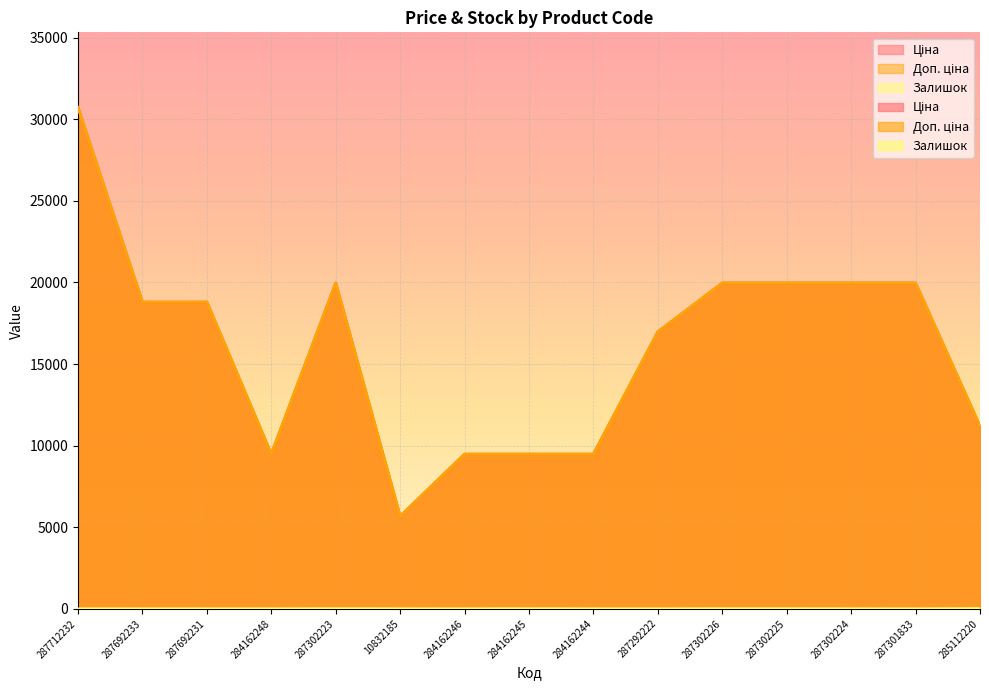

In Залишок, how many points are higher than both neighbors (excluding endpoints)?

3